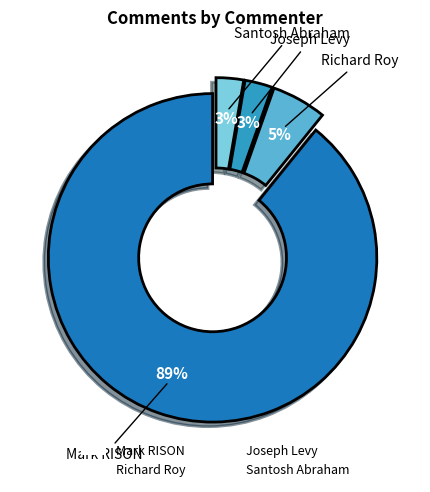

To the nearest percent, what portion does Richard Roy represent?

5%